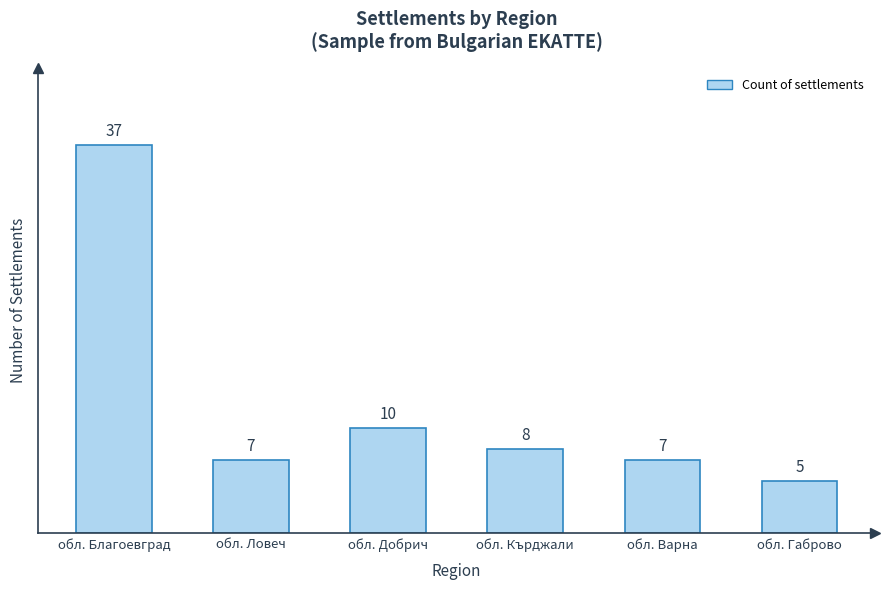

Which label corresponds to the smallest value in the chart?

обл. Габрово